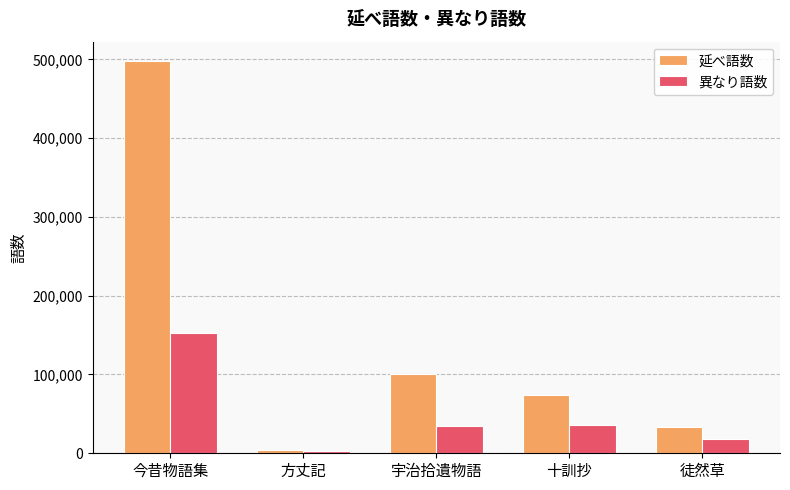

Is it true that 延べ語数 equals 33751 at 徒然草?

True